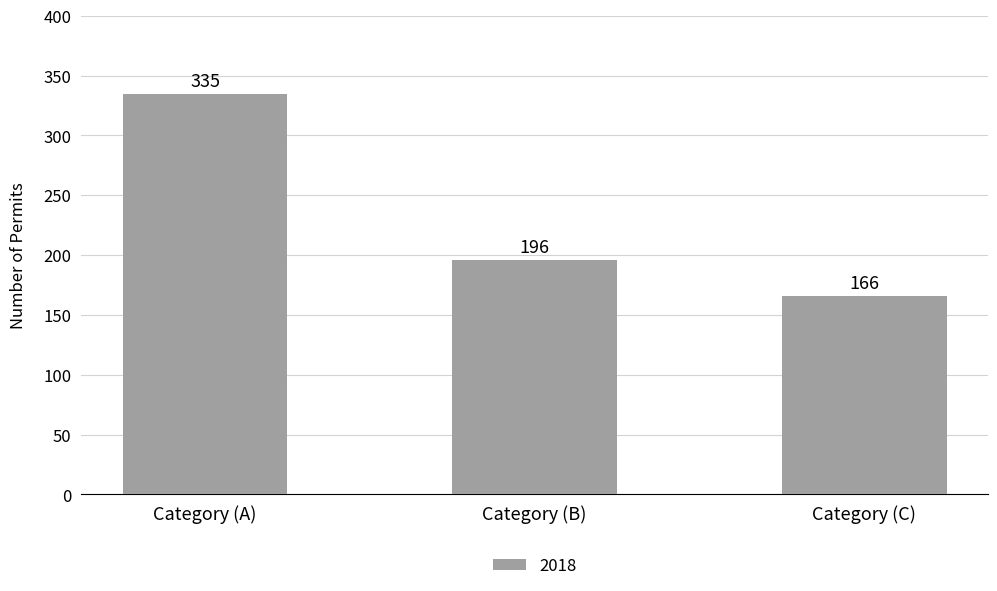

How many data points are less than 196?

1